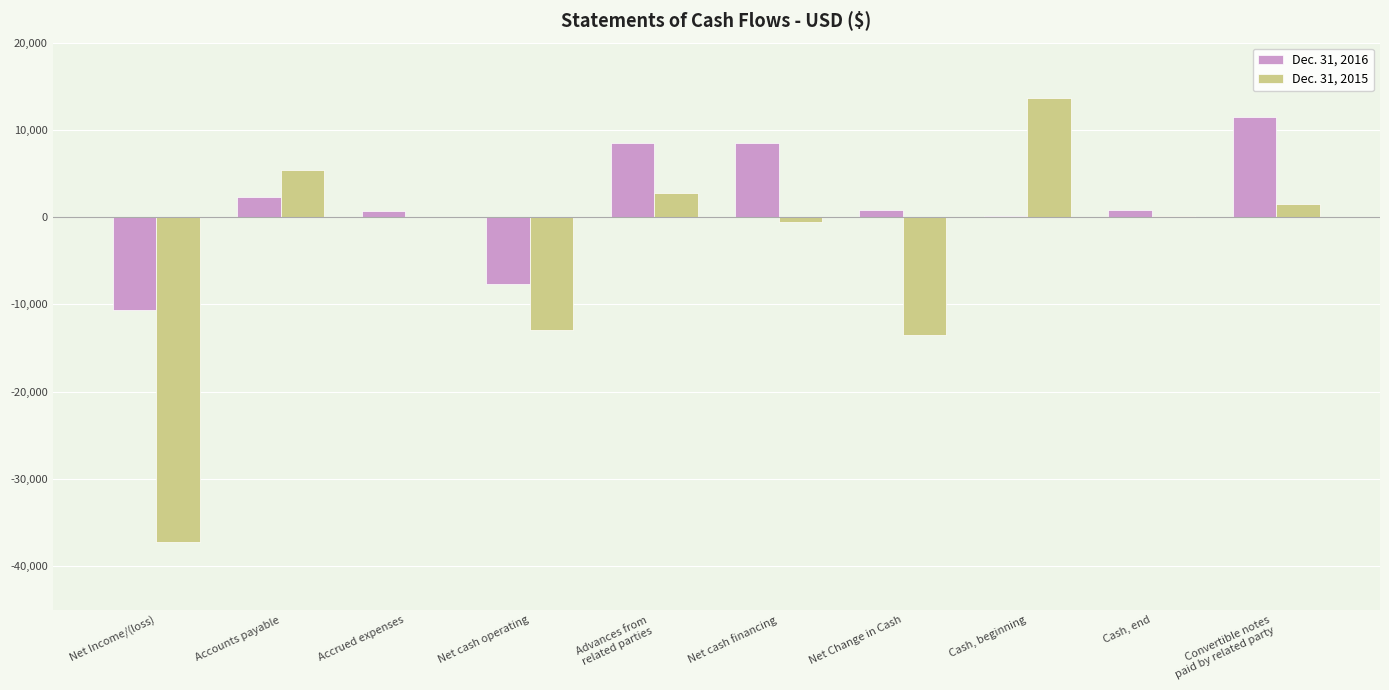

Is the value of Dec. 31, 2015 at Net Income/(loss) greater than the value of Dec. 31, 2016 at Accounts payable?

No